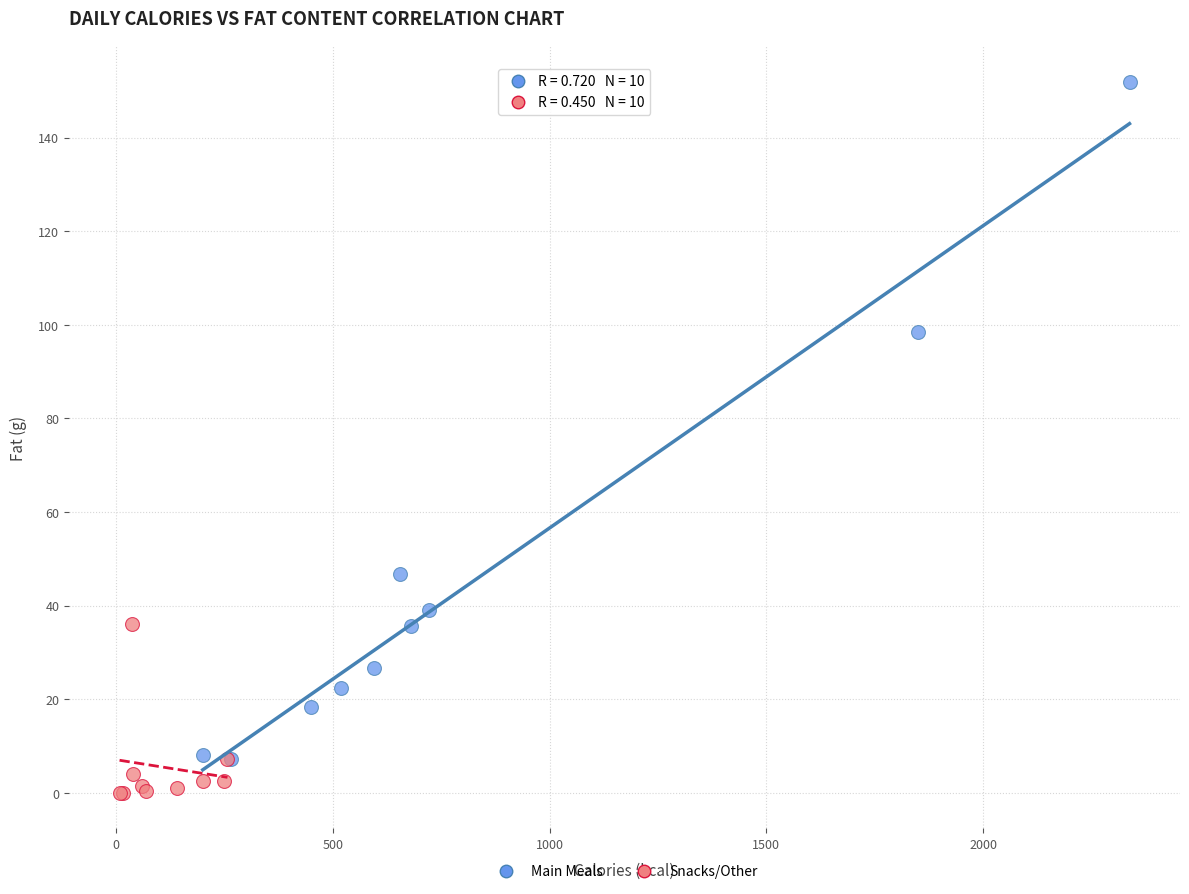

Which series reaches the minimum Y coordinate?

Snacks/Other